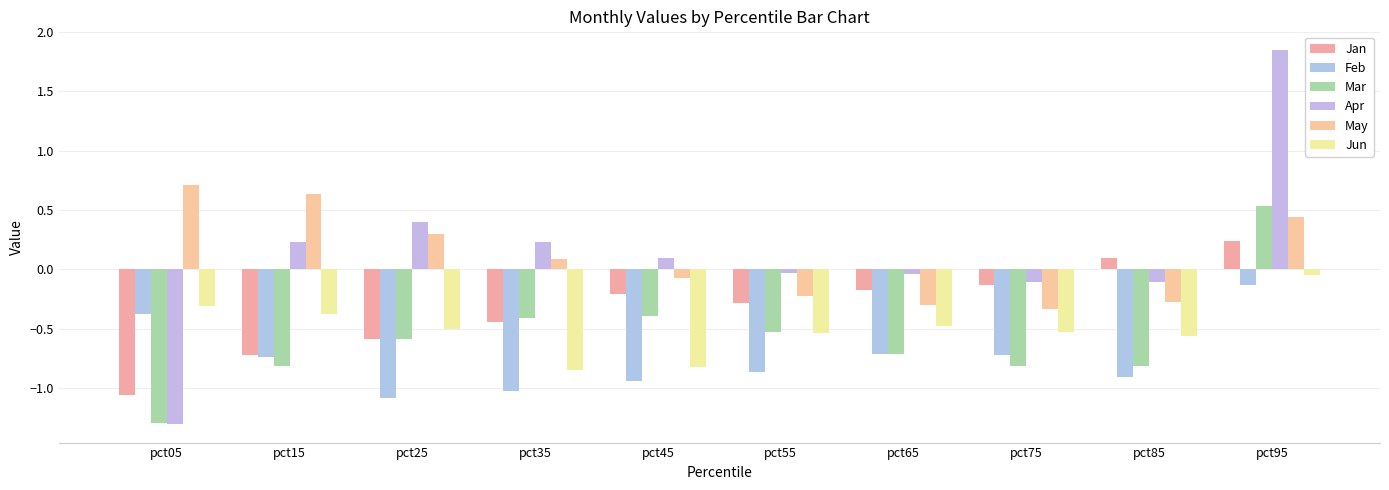

Which has a higher value, pct45 or pct55?

pct45